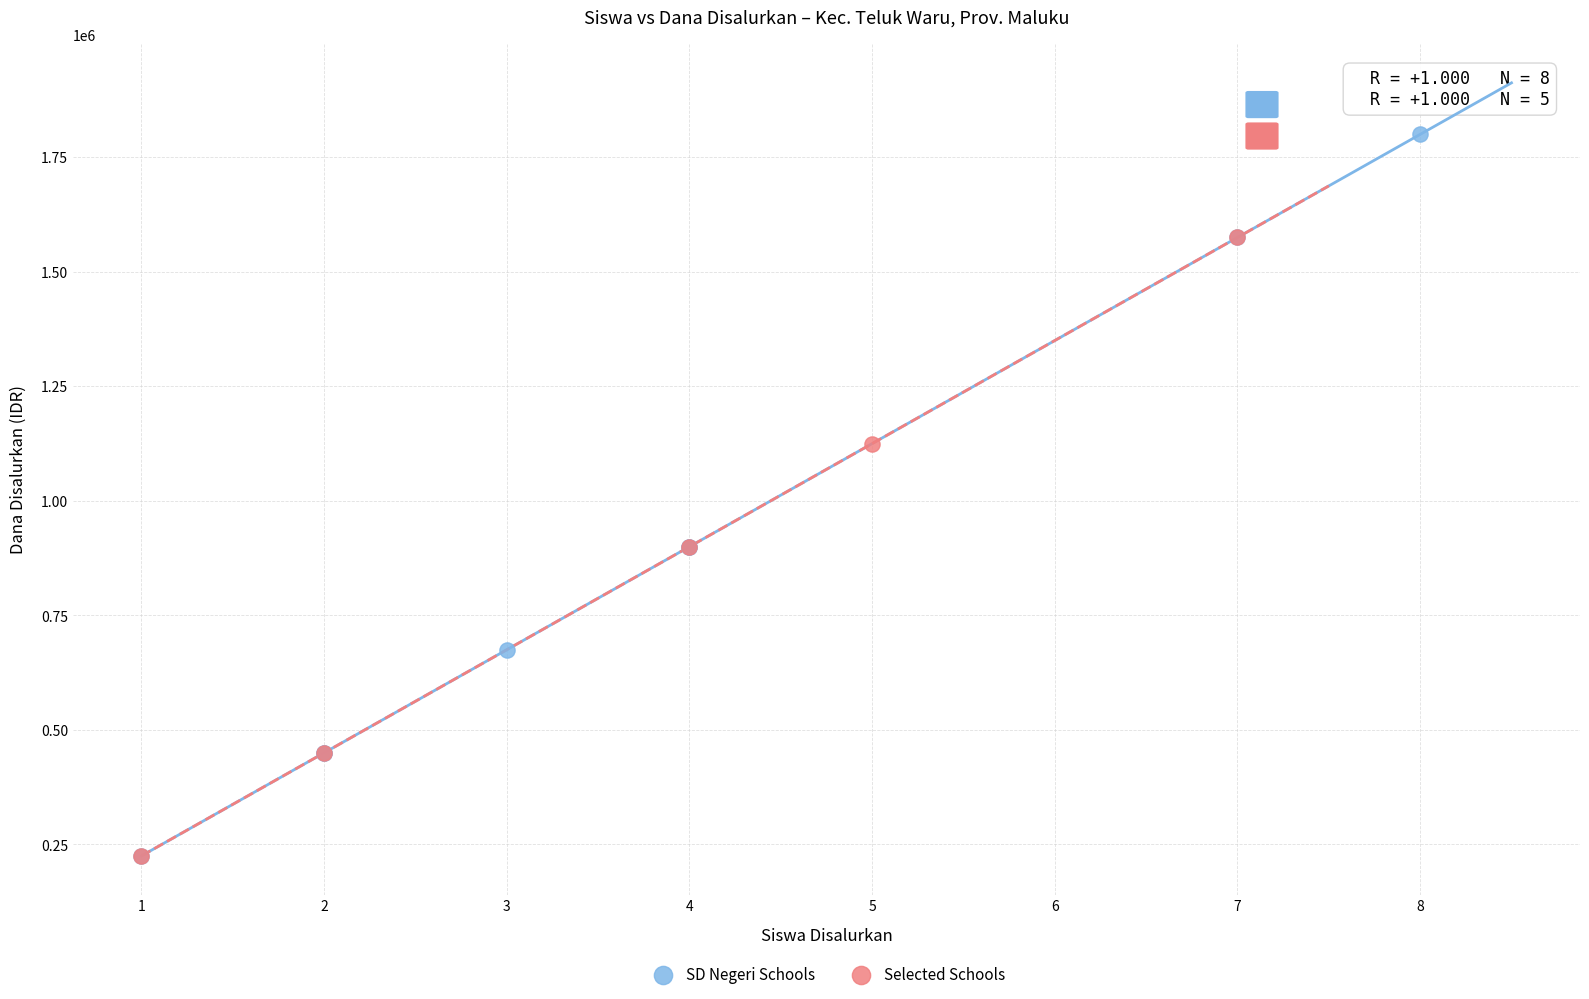

Which series has the widest spread of Y values?

SD Negeri Schools